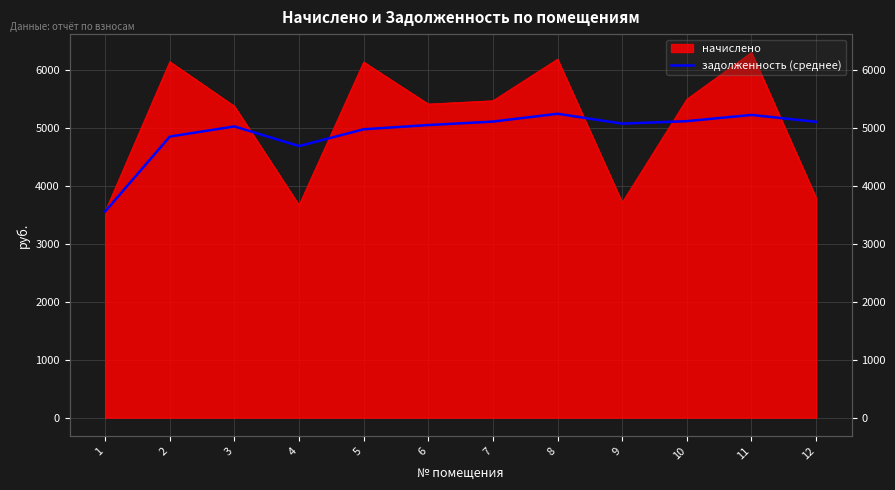

How many lines are shown in the chart?

1